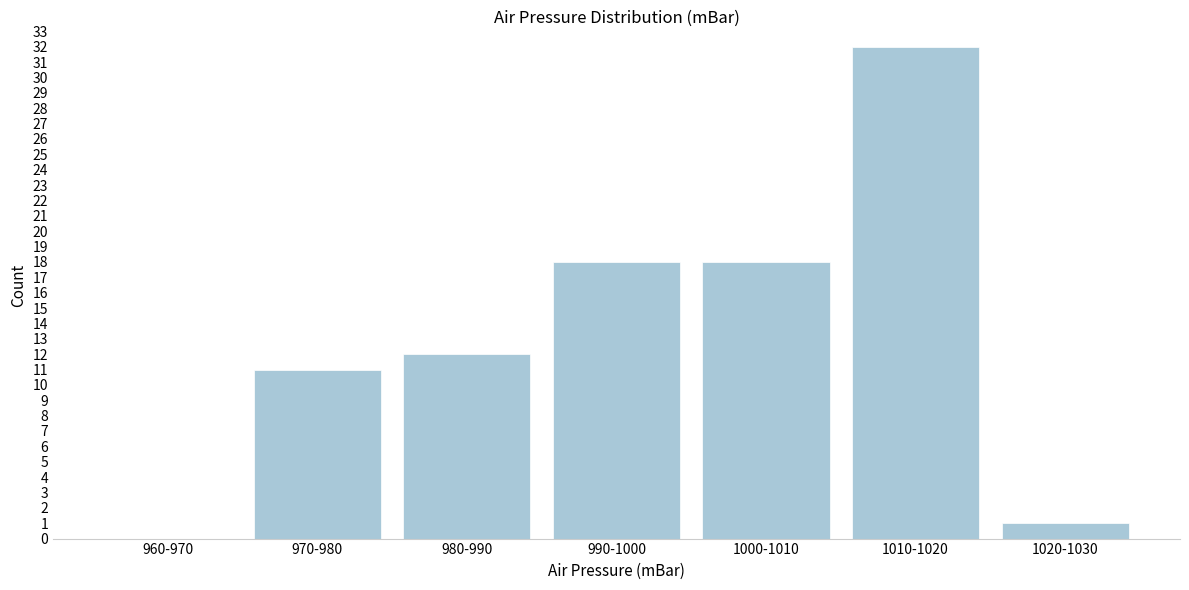

Reading left to right, transcribe all the data shown in this chart.

960-970=0	970-980=11	980-990=12	990-1000=18	1000-1010=18	1010-1020=32	1020-1030=1